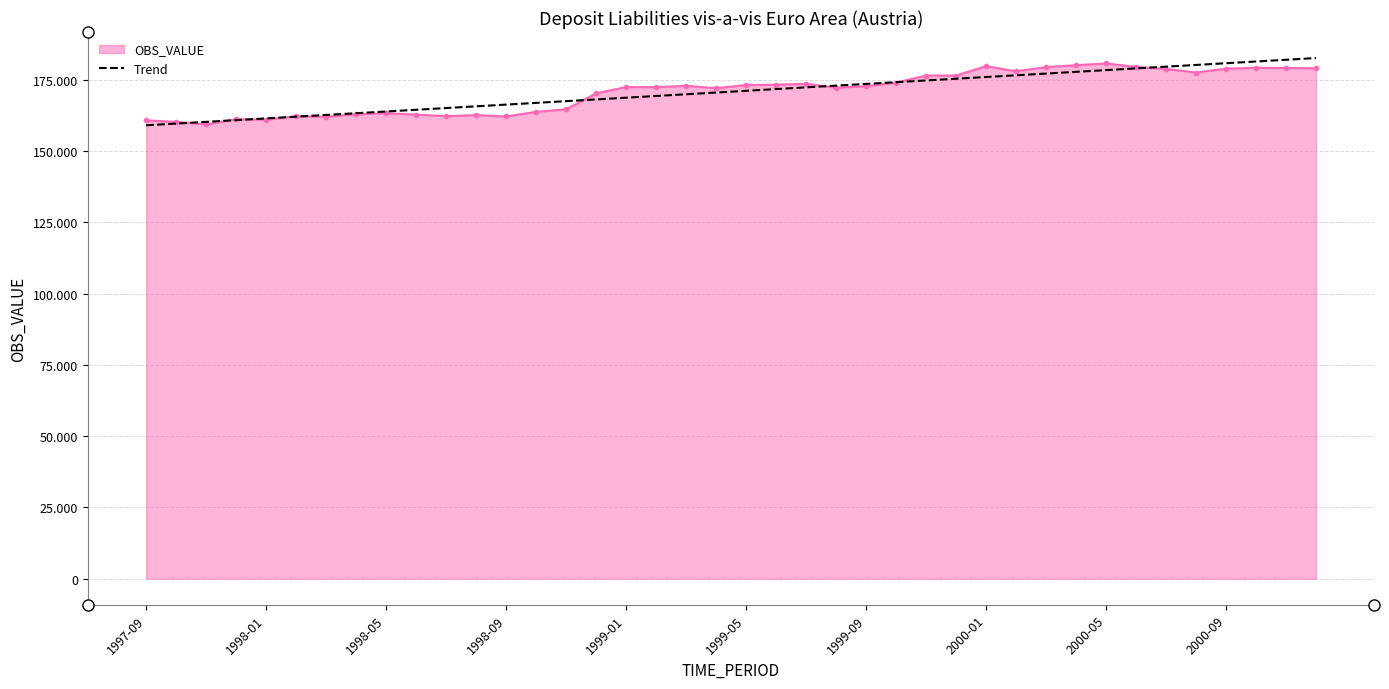

What are all the series names shown in the legend?

OBS_VALUE, Trend